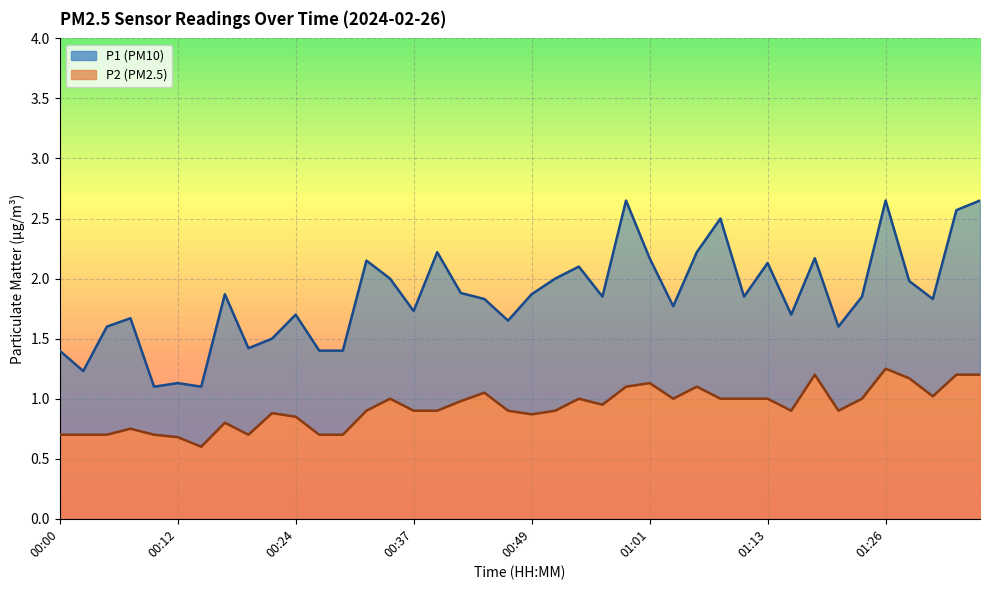

What is the sum of all P1 values?

74.1